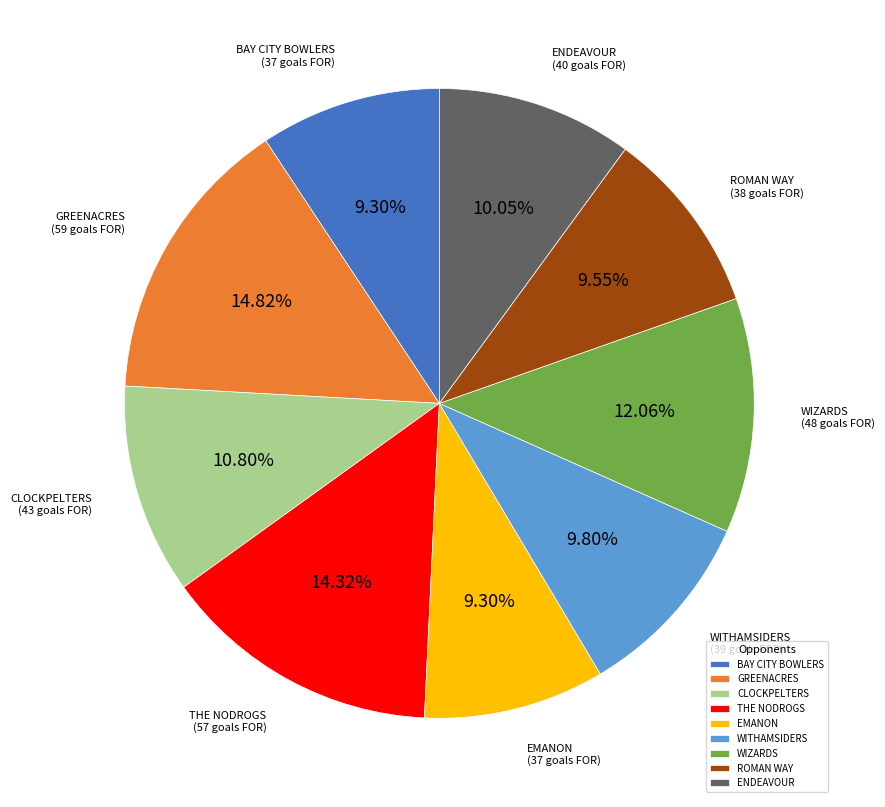

Count the number of slices in the pie.

9